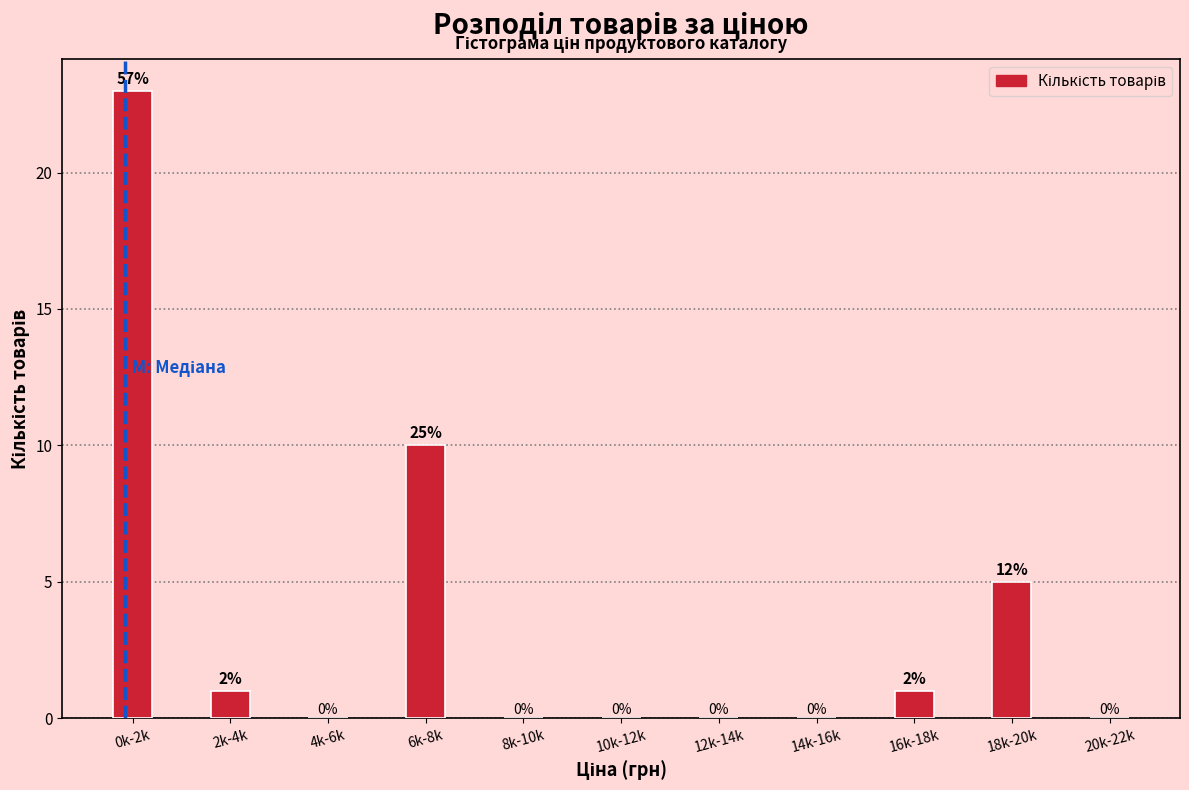

Reading right to left, what are all the values shown in this chart?

20k-22k=0	18k-20k=5	16k-18k=1	14k-16k=0	12k-14k=0	10k-12k=0	8k-10k=0	6k-8k=10	4k-6k=0	2k-4k=1	0k-2k=23